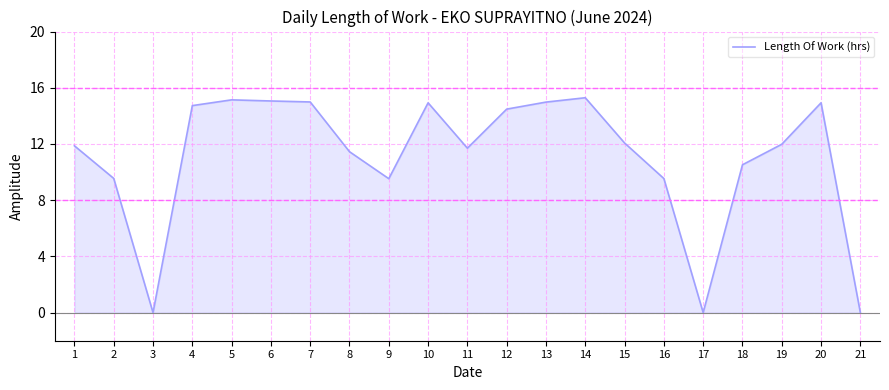

Approximately how many times larger is the value at 8 compared to 19?

1.0